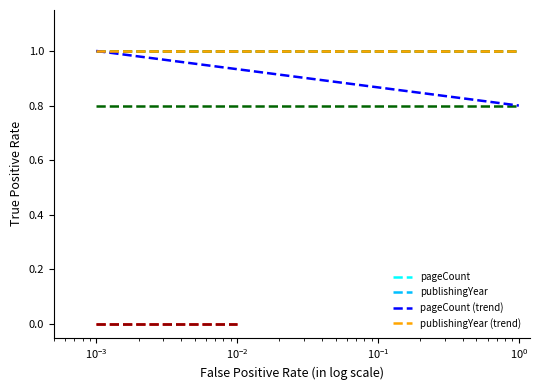

At $\mathdefault{10^{-5}}$, list the series in order from largest to smallest.

pageCount, publishingYear, pageCount (trend), publishingYear (trend)